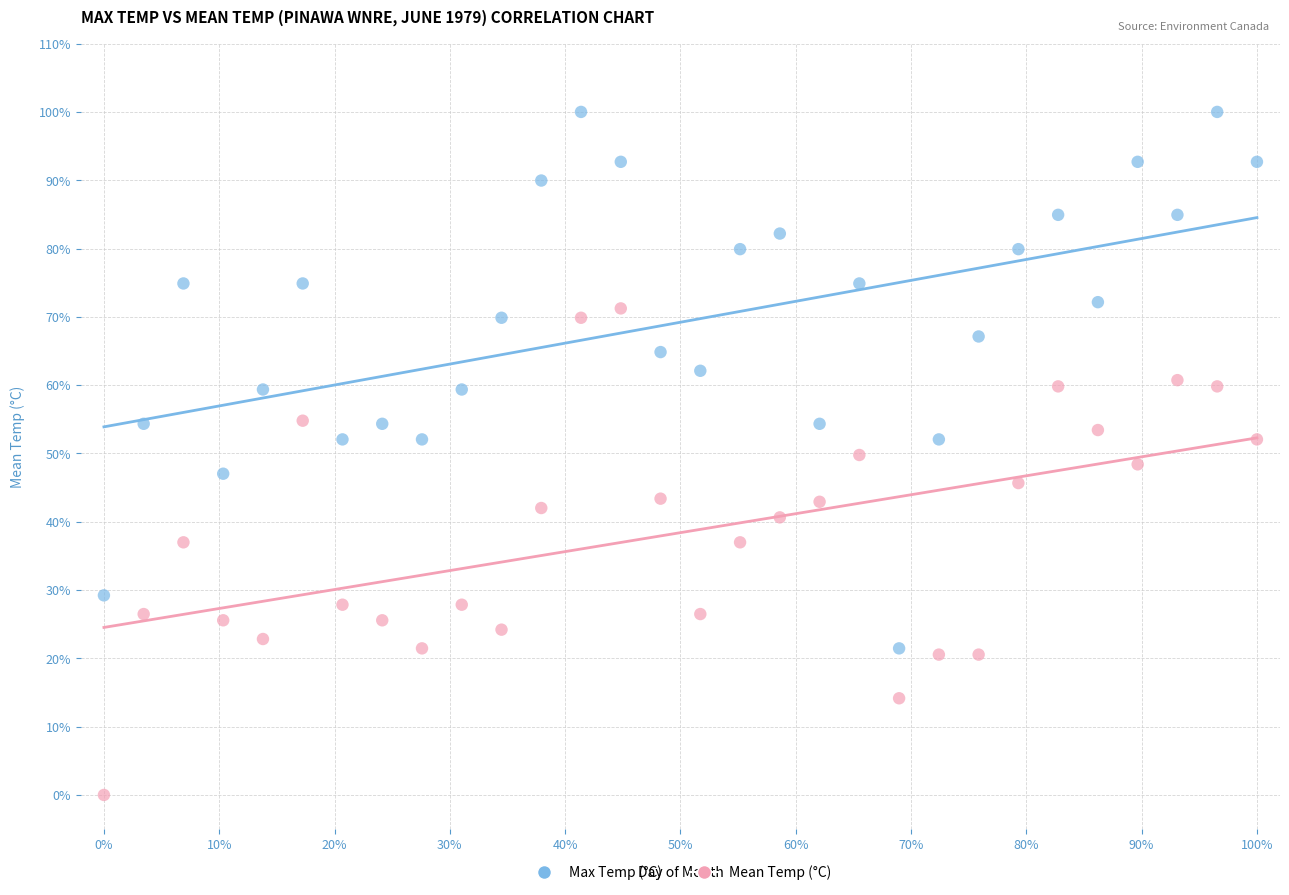

Which series contains the highest Y value?

Max Temp (°C)